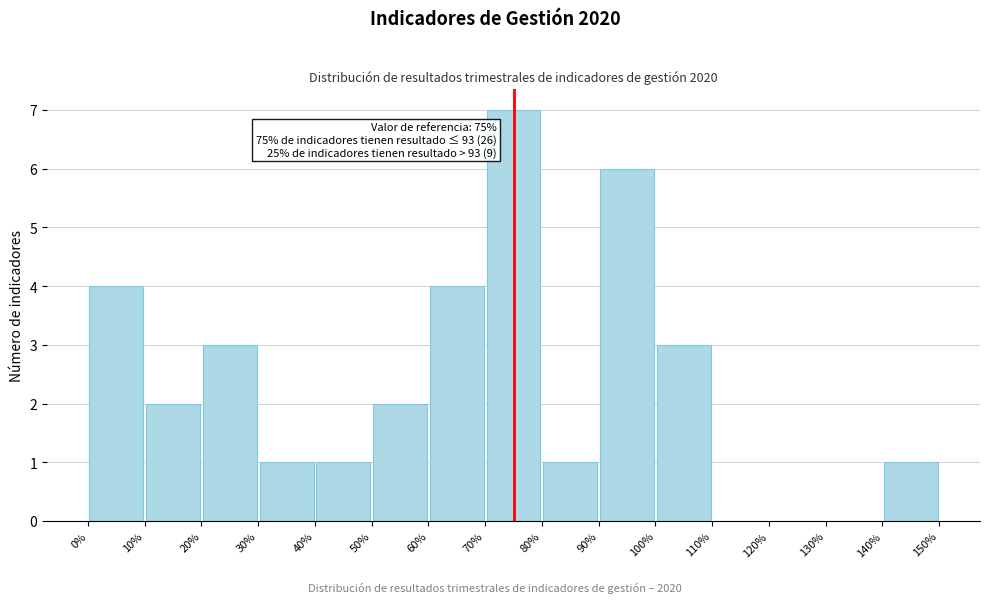

Which range on the x-axis has the tallest bar?

70% to 80%